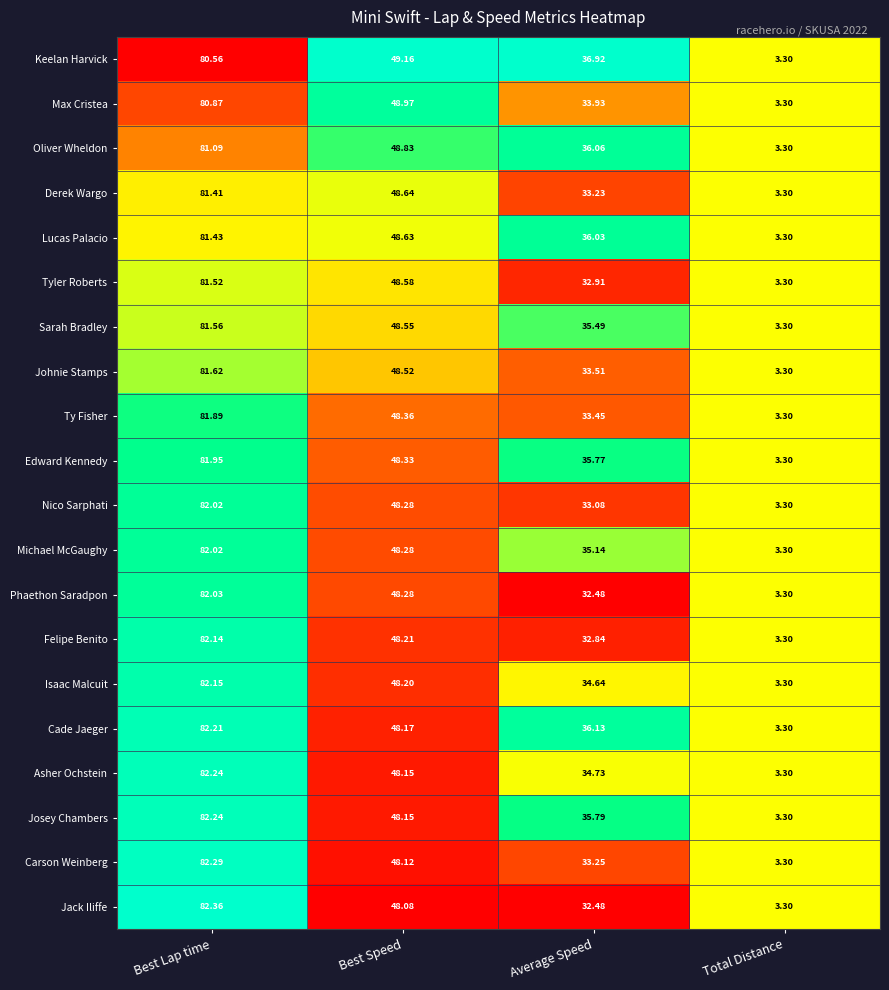

Between Best Lap time and Average Speed, which series saw the biggest shift?

Jack Iliffe